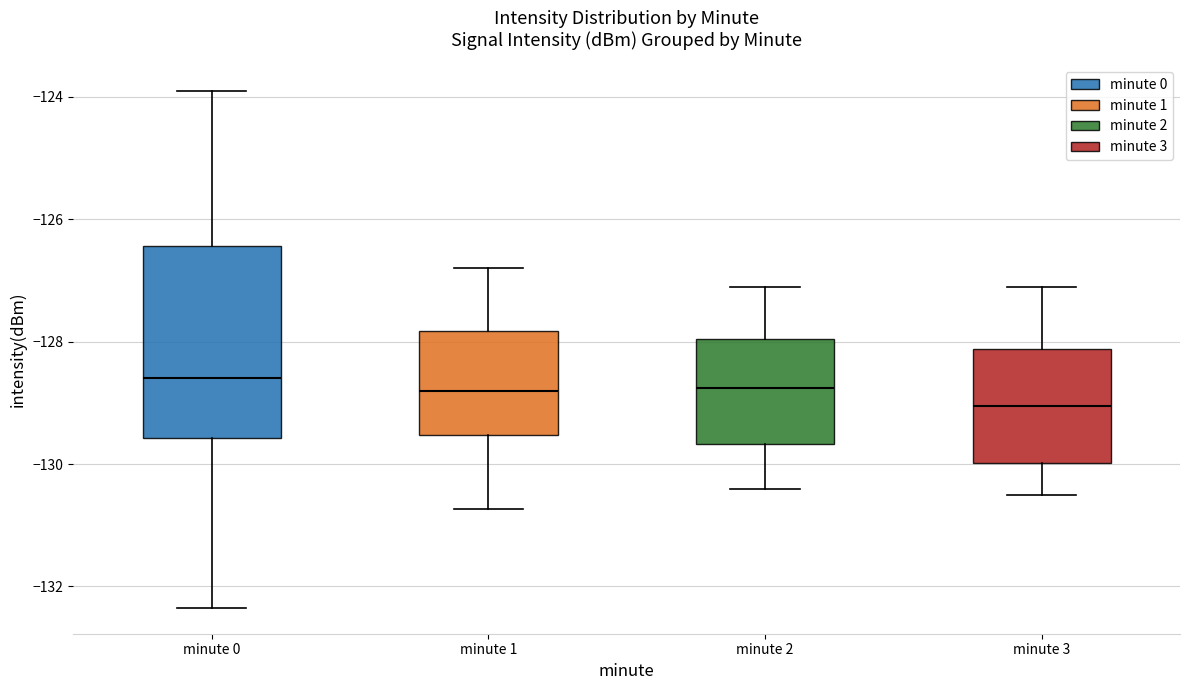

Which box is the tallest, from its lower edge to its upper edge?

minute 0